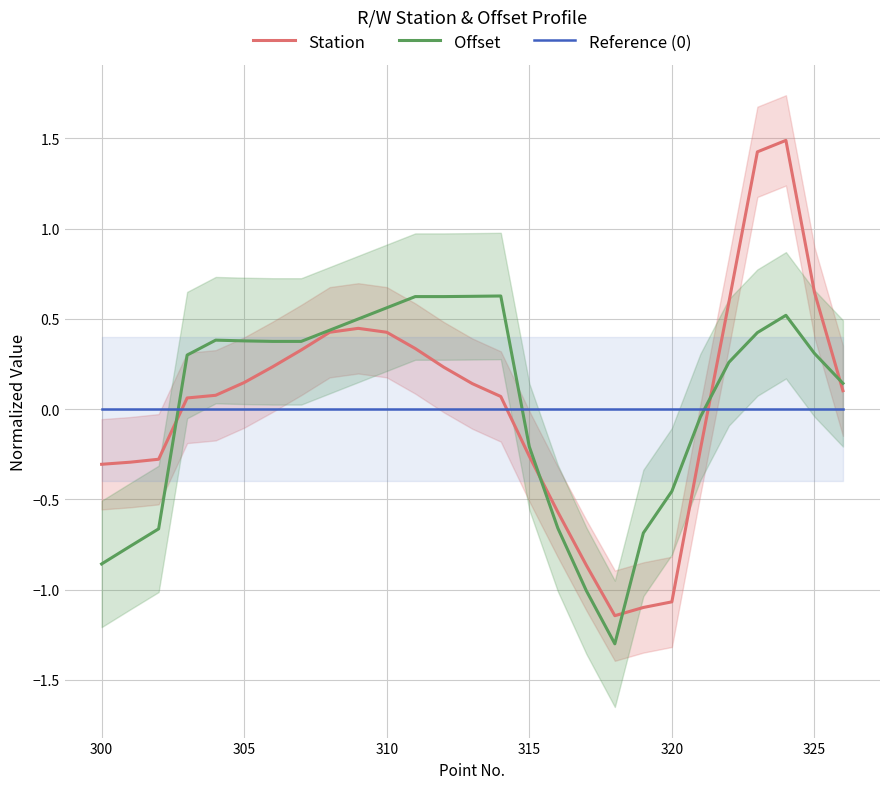

True or false: Reference (0) and Offset intersect in this chart.

True